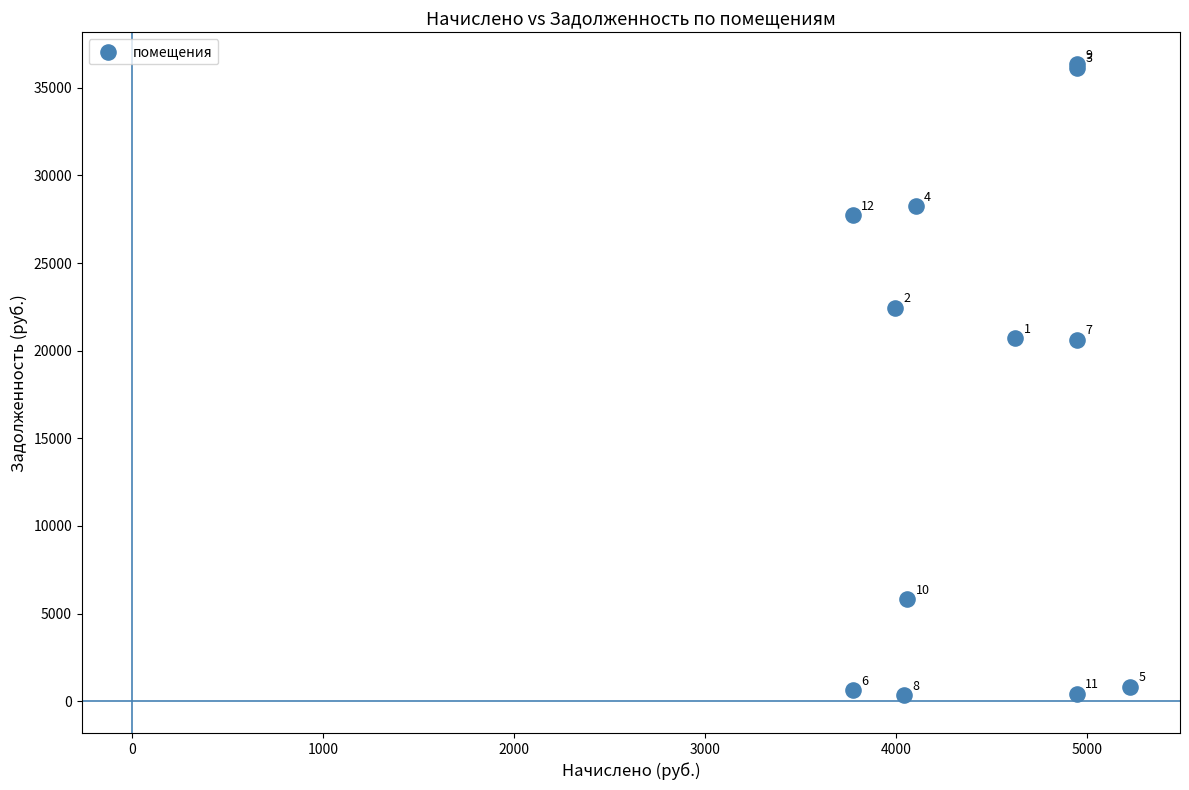

What Y value in the scatter plot is closest to 18343?

20607.1